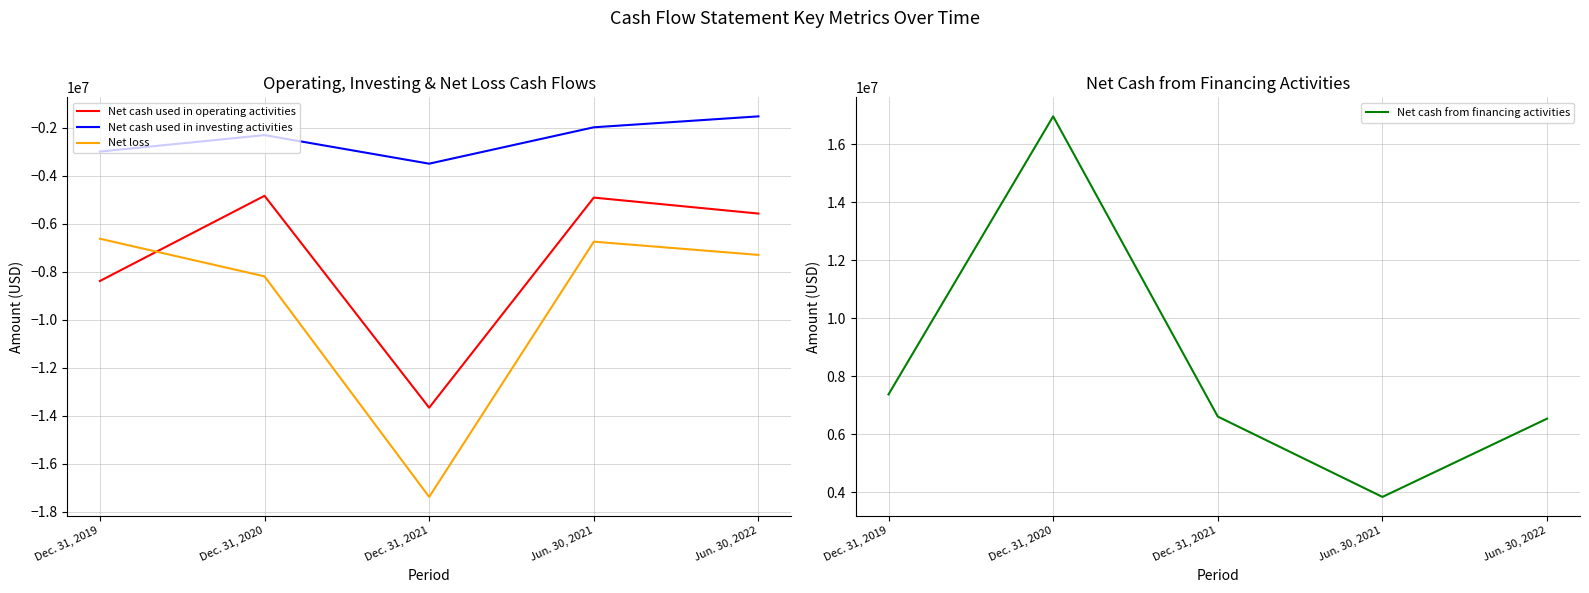

Where does the Net cash from financing activities series first go above 6613724?

Dec. 31, 2019